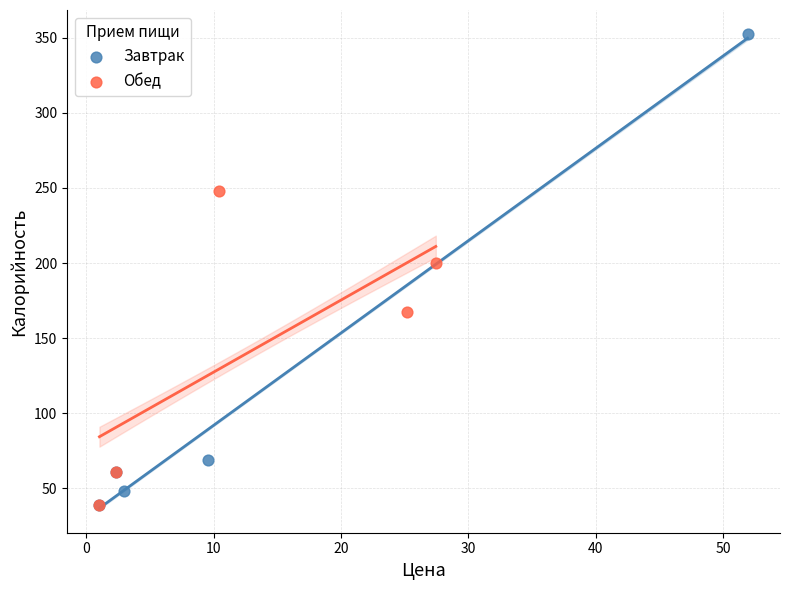

Which series reaches the maximum Y coordinate?

Завтрак